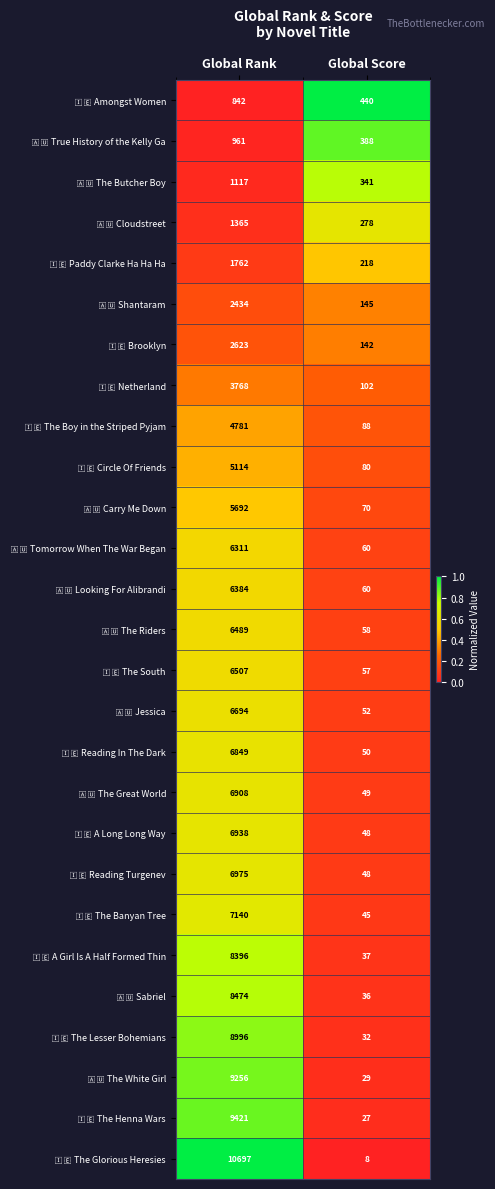

At which category is the sum across all series the highest?

Global Rank